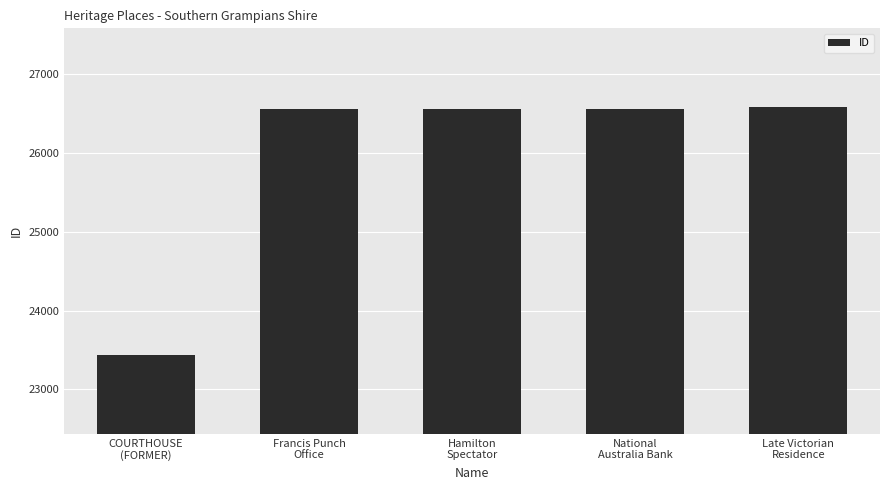

Are the bars grouped side by side (vs. stacked)?

No